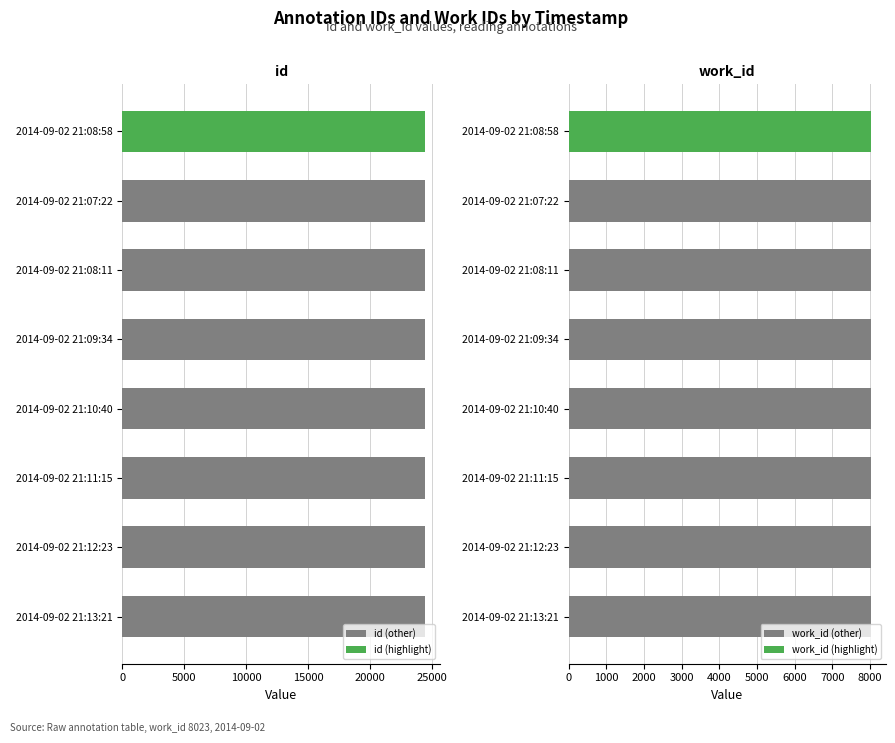

What is the sum of the id (other) values at 2014-09-02 21:12:23 and 2014-09-02 21:07:22?

48888